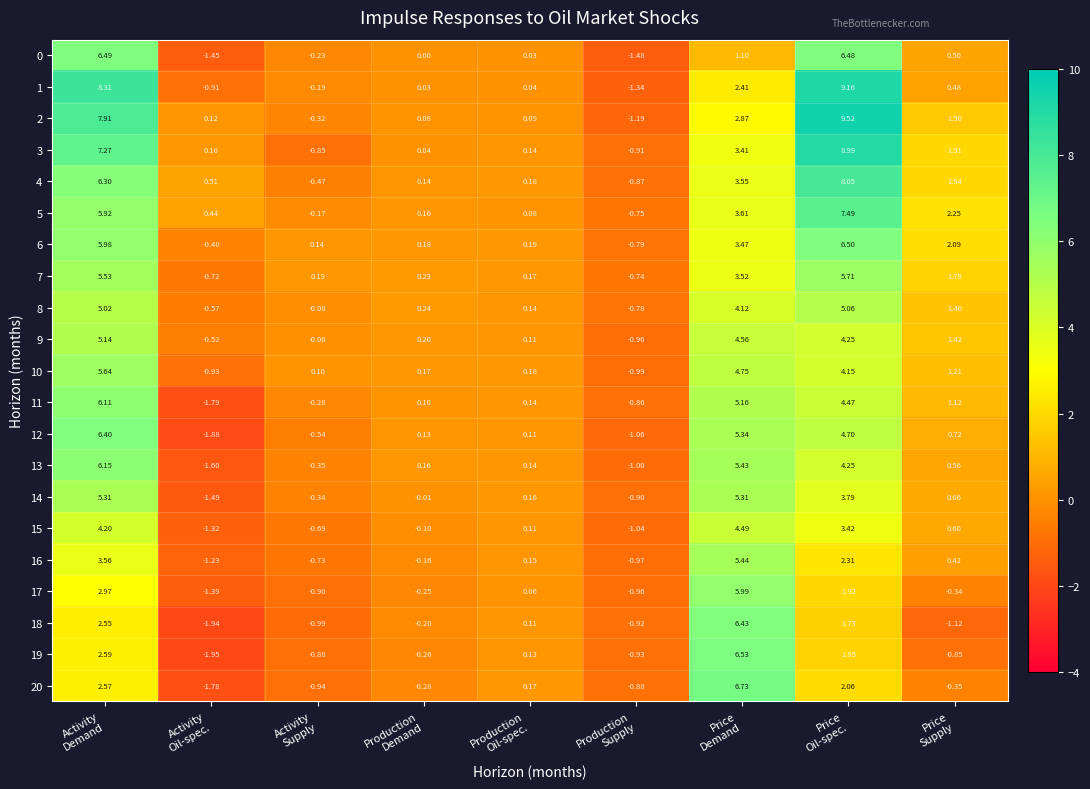

Which series has the largest range (max minus min)?

2